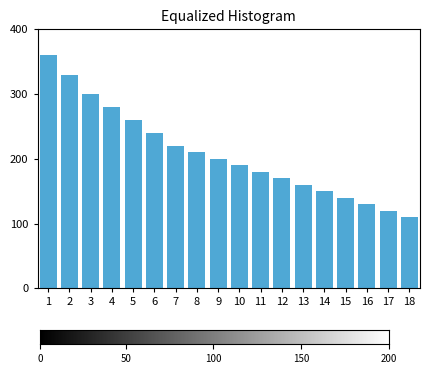

Reading left to right, list all the values displayed in this chart.

360	330	300	280	260	240	220	210	200	190	180	170	160	150	140	130	120	110